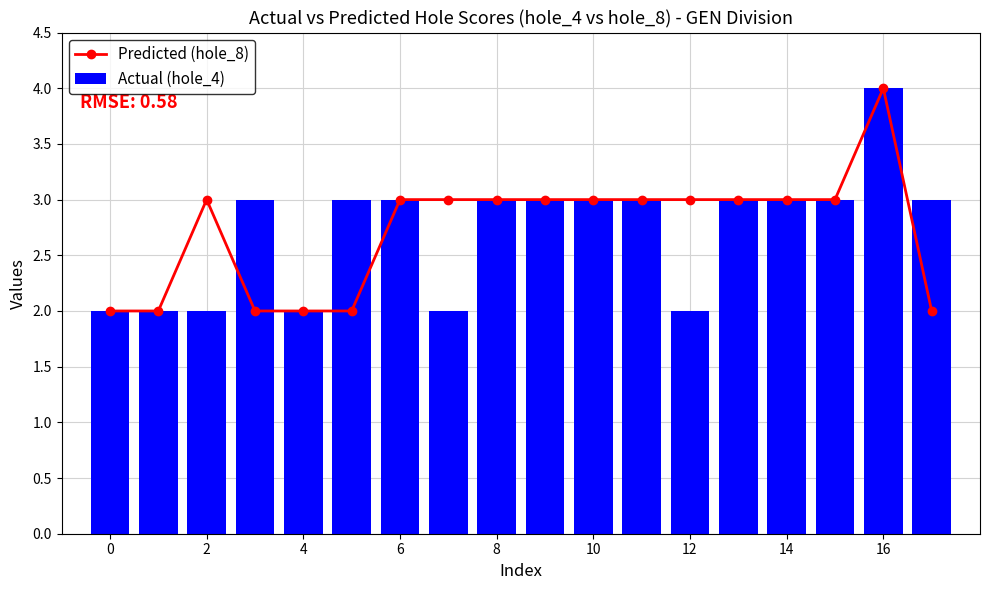

Reading left to right, what are all the values shown in this chart?

Predicted (hole_8): 2	2	3	2	2	2	3	3	3	3	3	3	3	3	3	3	4	2
Actual (hole_4): 2	2	2	3	2	3	3	2	3	3	3	3	2	3	3	3	4	3